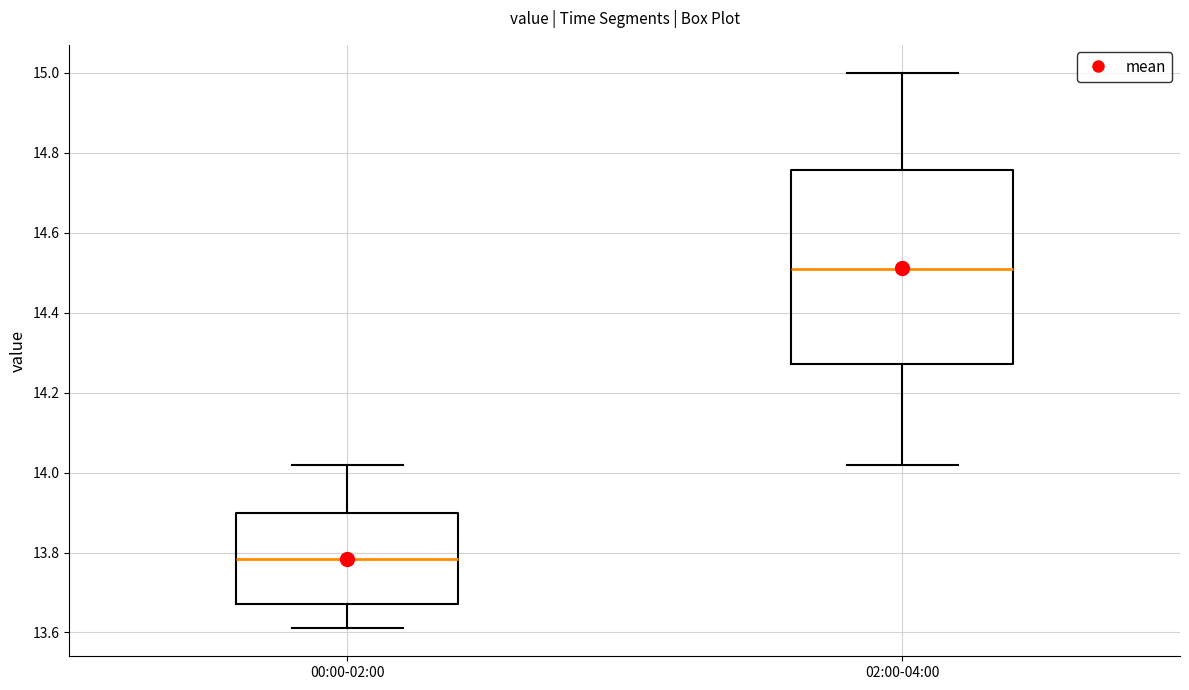

Reading left to right, transcribe this box plot: for each box, give where its median line is, the range the box spans, and where its two whiskers end, as read against the y-axis. The values are not printed on the chart, so give them approximately, as read against the axis.

00:00-02:00: median 13.78, box 13.68 to 13.90, whiskers 13.62 to 14.02
02:00-04:00: median 14.52, box 14.28 to 14.76, whiskers 14.02 to 15.00